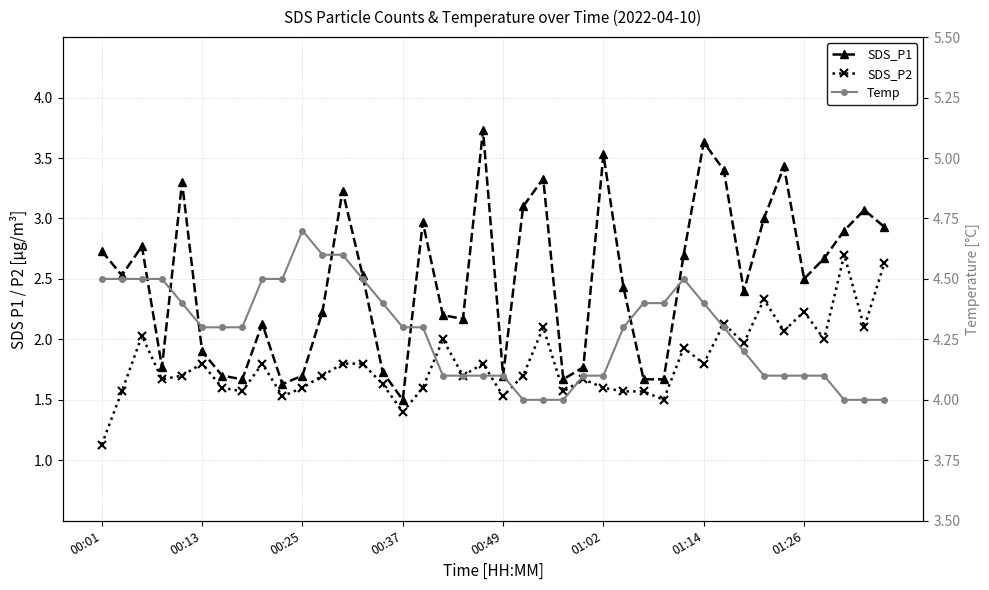

Which series has the largest range (max minus min)?

SDS_P1